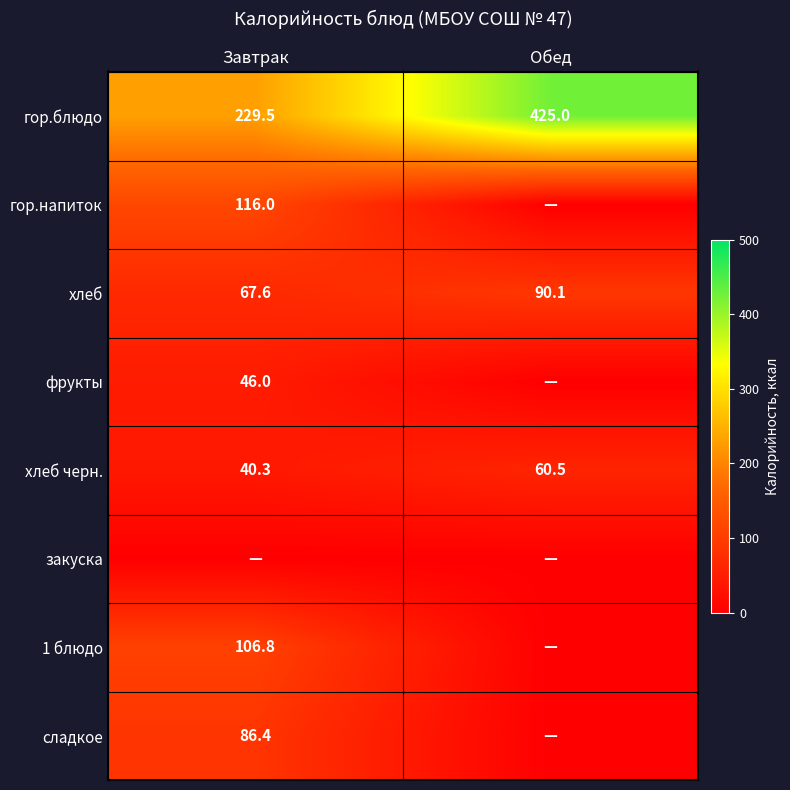

List the labels in order of гор.блюдо value, smallest first.

Завтрак, Обед